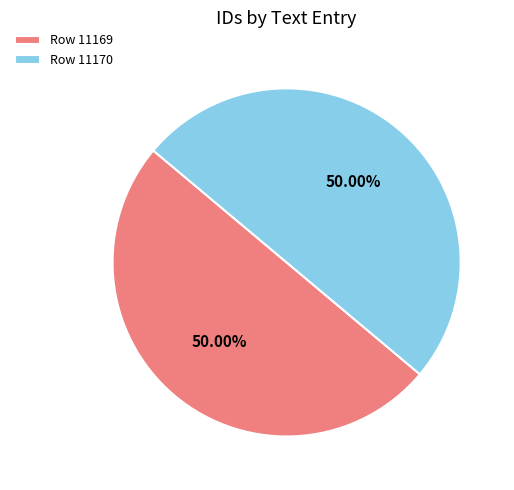

Do Row 11170 and Row 11169 together represent more than half of the pie?

Yes